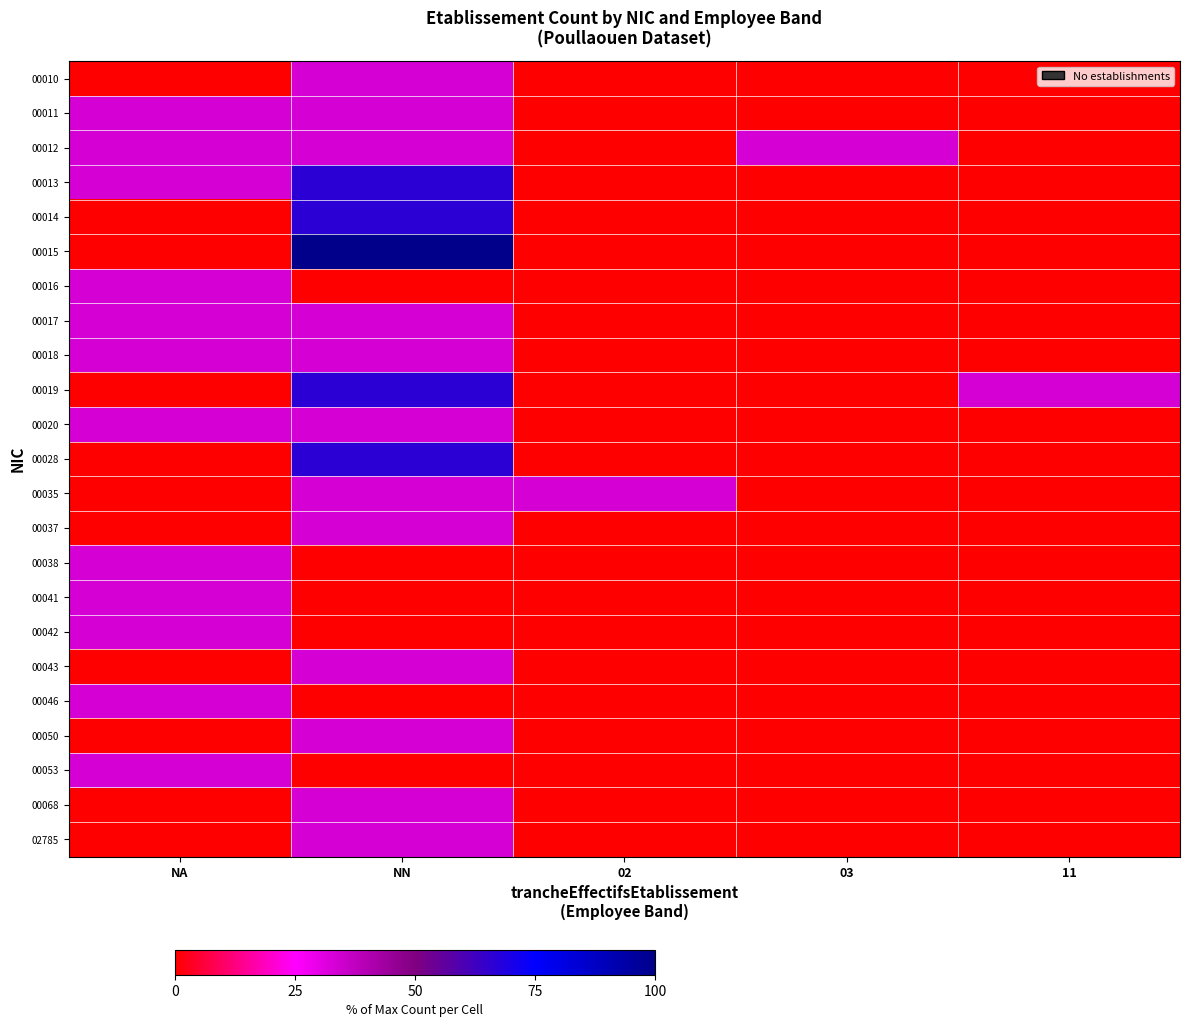

Count the number of categories in the chart.

5